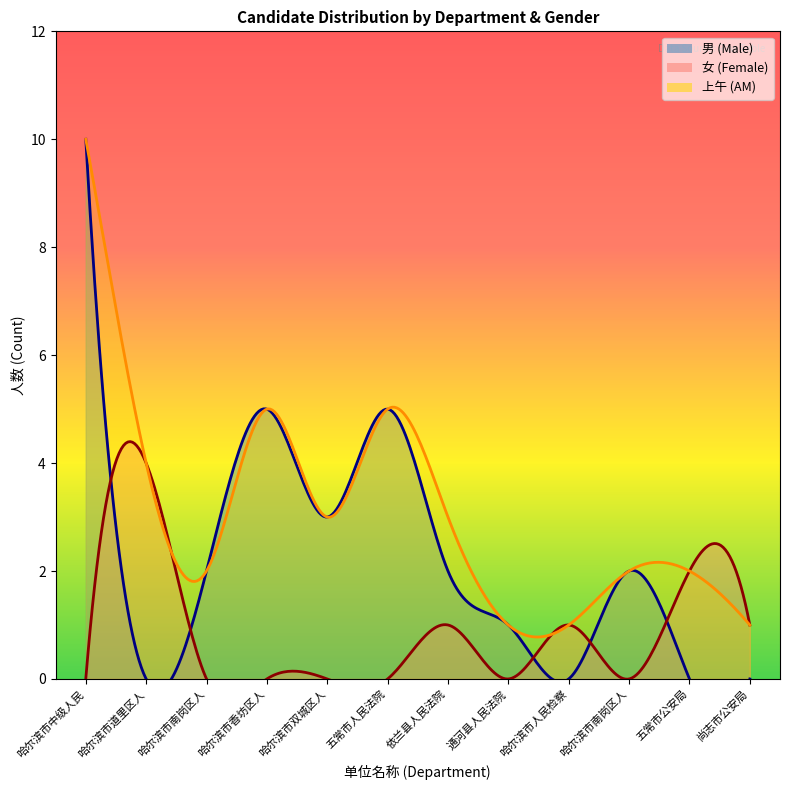

What are all the series names shown in the legend?

男, 女, 上午